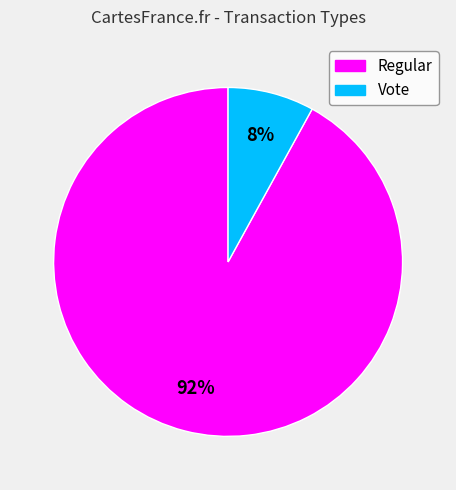

What is the largest slice in the pie chart?

Regular